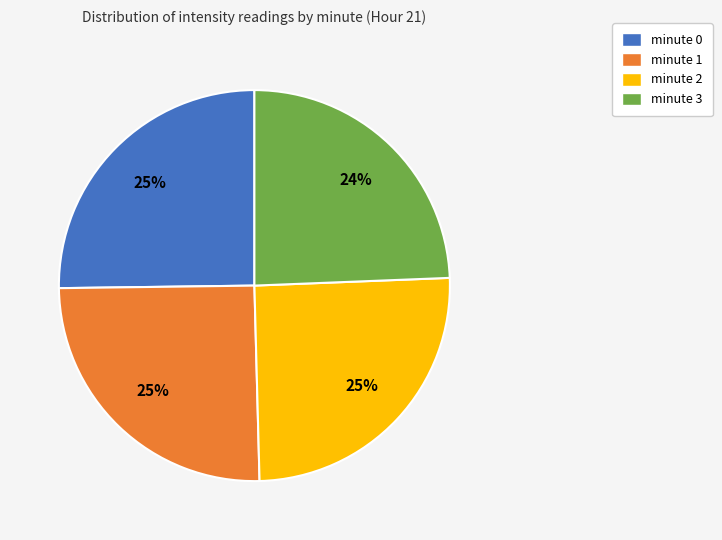

True or false: minute 2 accounts for 25% of the total.

True